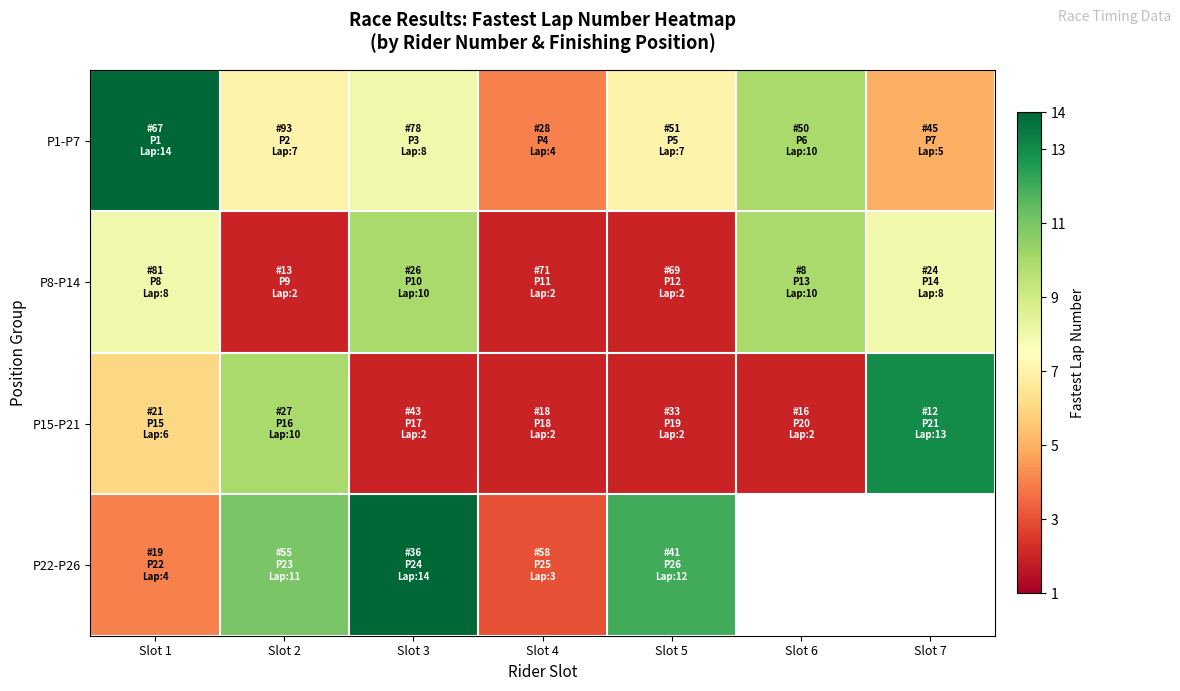

Where is P1-P7 nearest to the value 9?

Slot 3